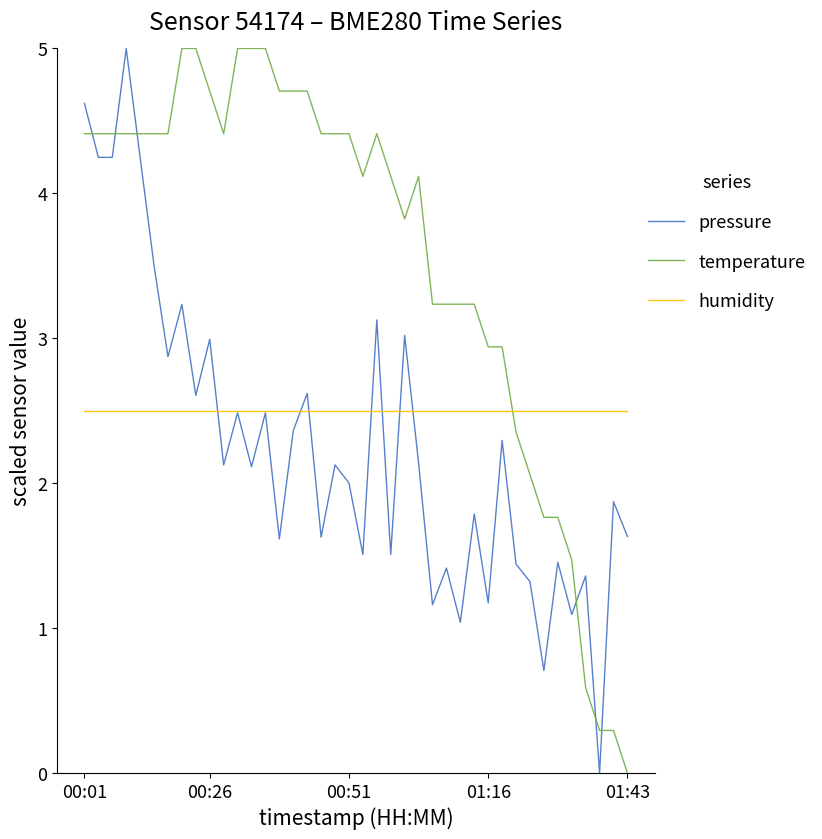

True or false: pressure has more than 2 interior local peaks.

True